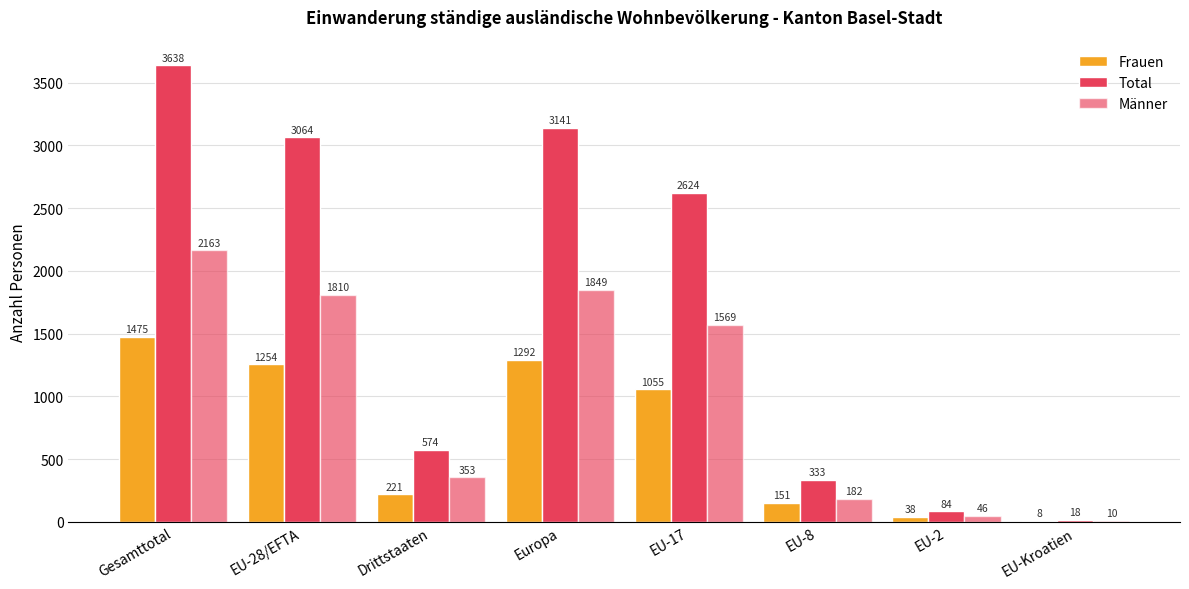

True or false: Männer has a value of 2163 at Gesamttotal.

True